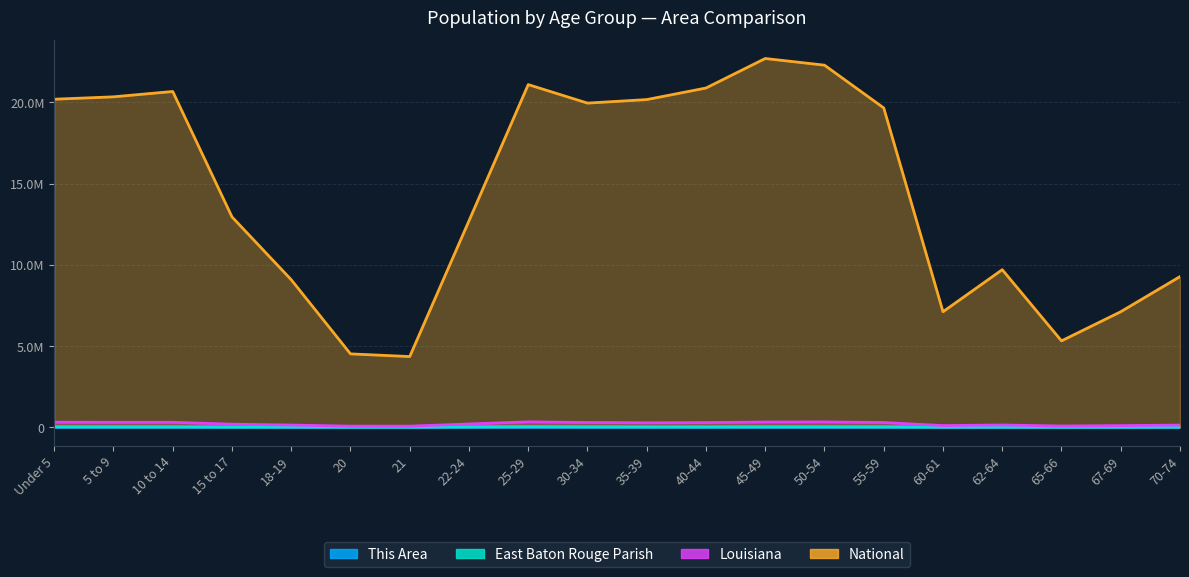

The National series shows 11080189 at 35-39. True or false?

False